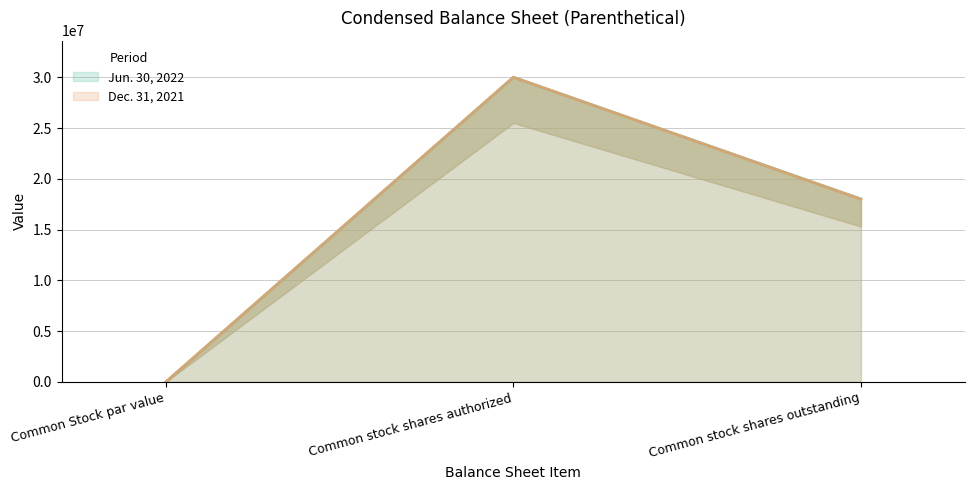

At which category is the sum across all series the highest?

Common stock shares authorized